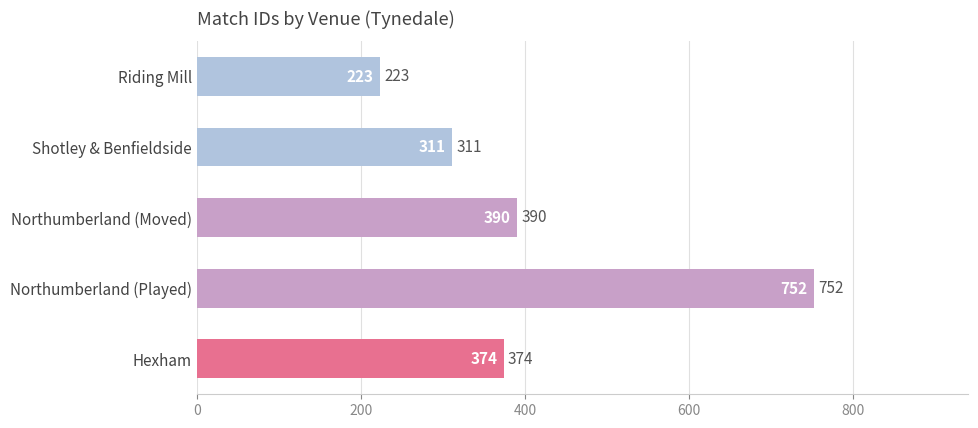

What is the average value?

410